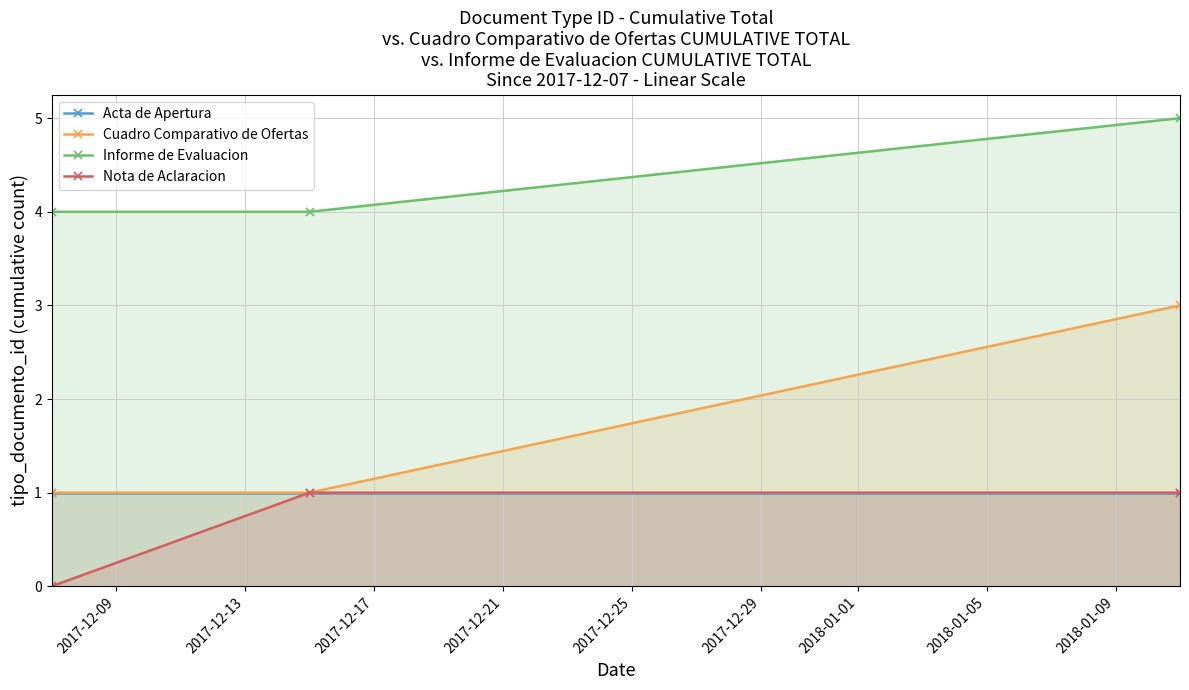

What is the lowest value of the Informe de Evaluacion series?

4